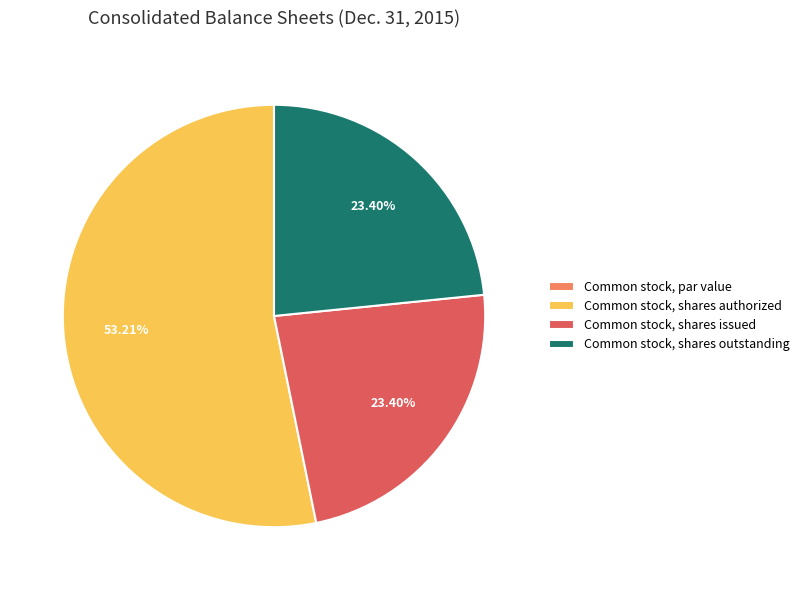

Which has a higher value, Common stock, shares issued or Common stock, shares authorized?

Common stock, shares authorized